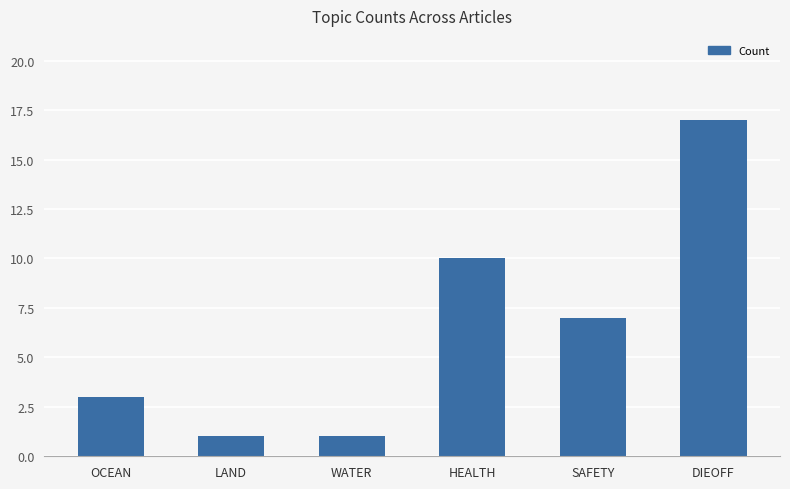

What is the difference between the second highest and minimum values?

9